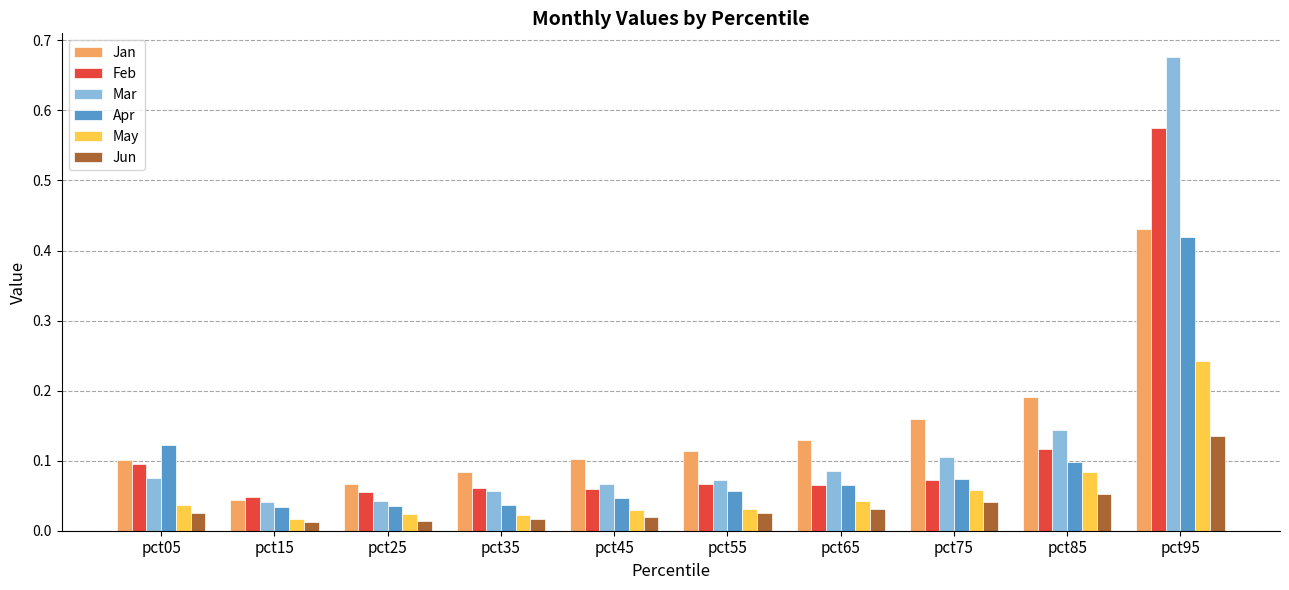

The value of Mar at pct85 is 0.1. True or false?

True